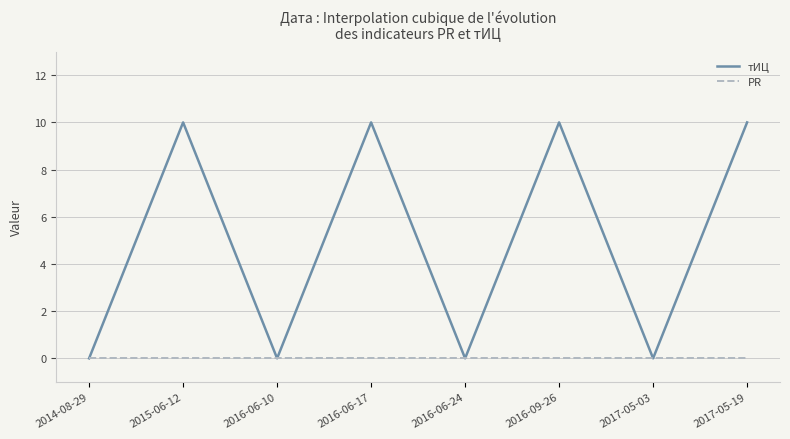

Between 2014-08-29 and 2017-05-19, which series saw the biggest shift?

тИЦ